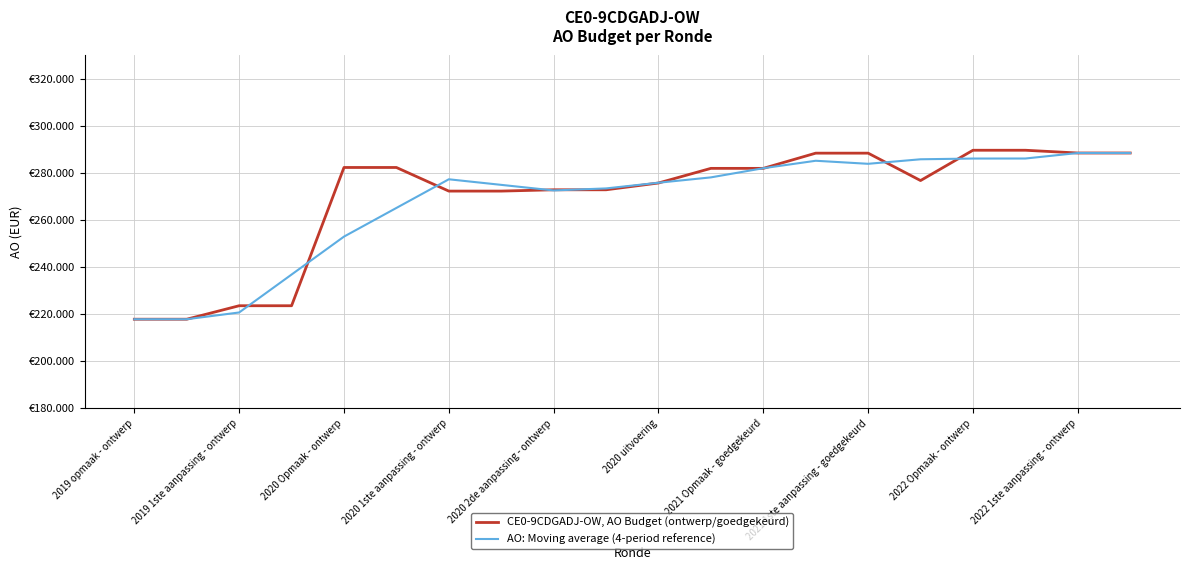

True or false: AO: Moving average (4-period reference) and CE0-9CDGADJ-OW, AO Budget (ontwerp/goedgekeurd) cross at least once.

True